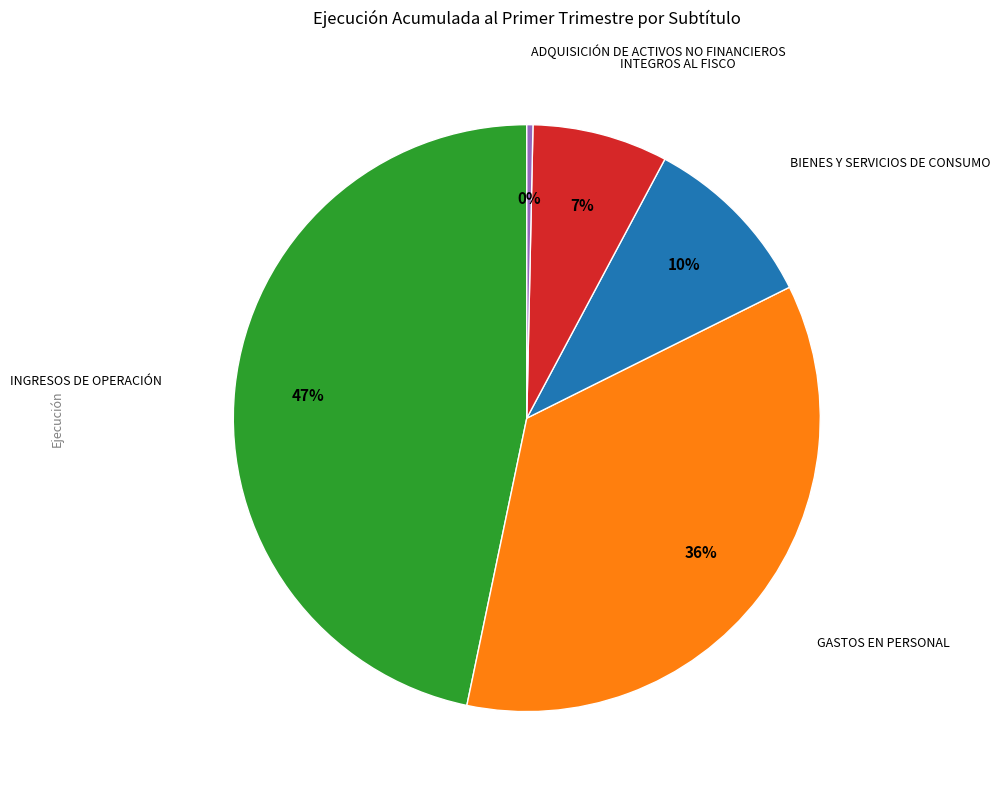

How many segments does this pie chart have?

5